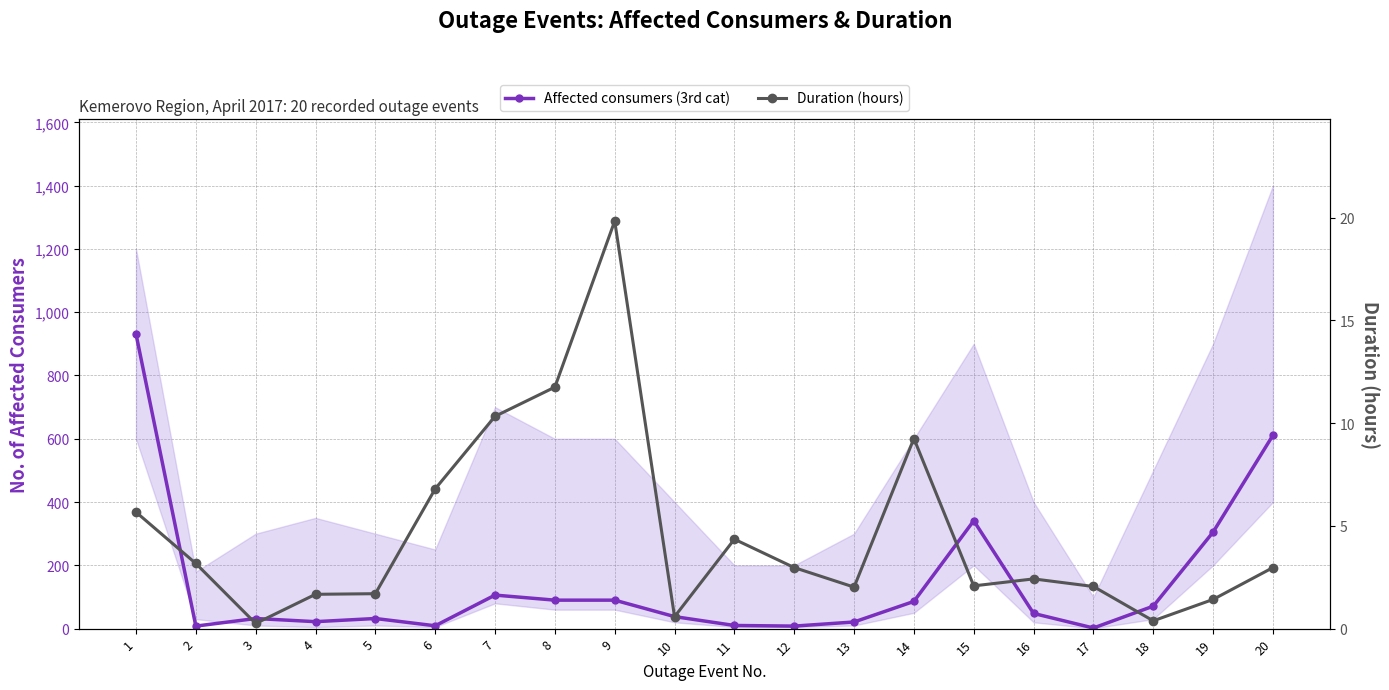

What is the average value of the Affected consumers (3rd cat) series?

143.1